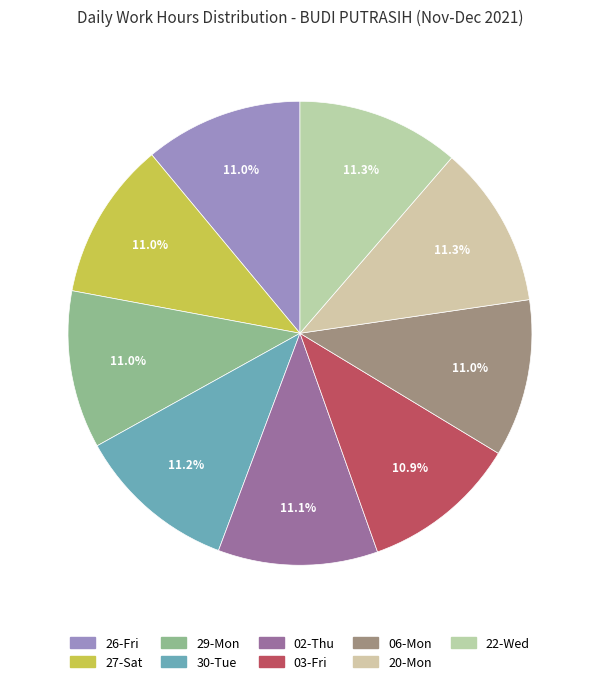

Approximately how many times larger is the value at 02-Thu compared to 06-Mon?

1.0